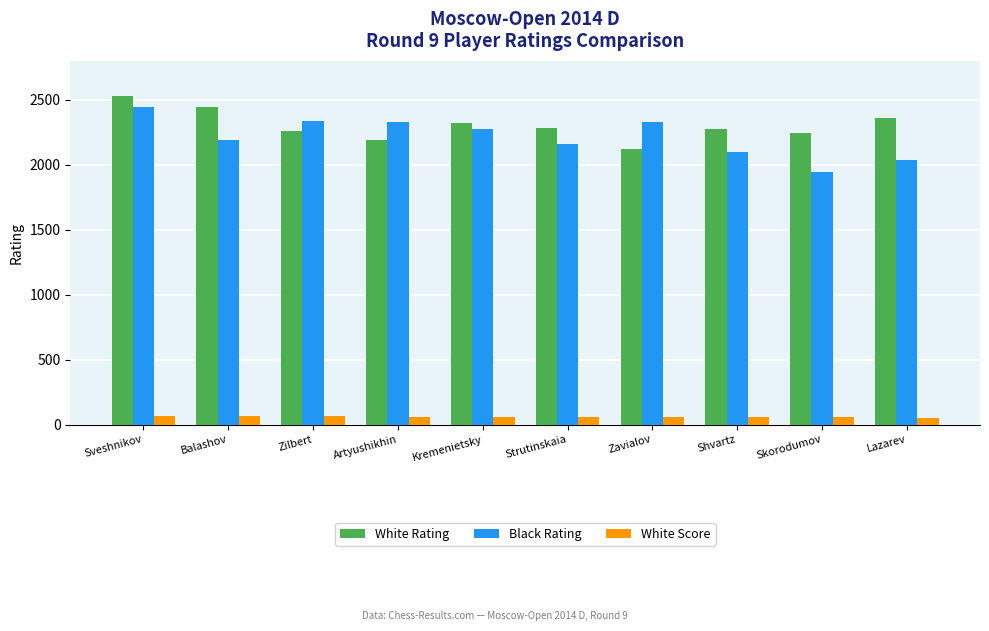

What position from the left is Skorodumov?

9